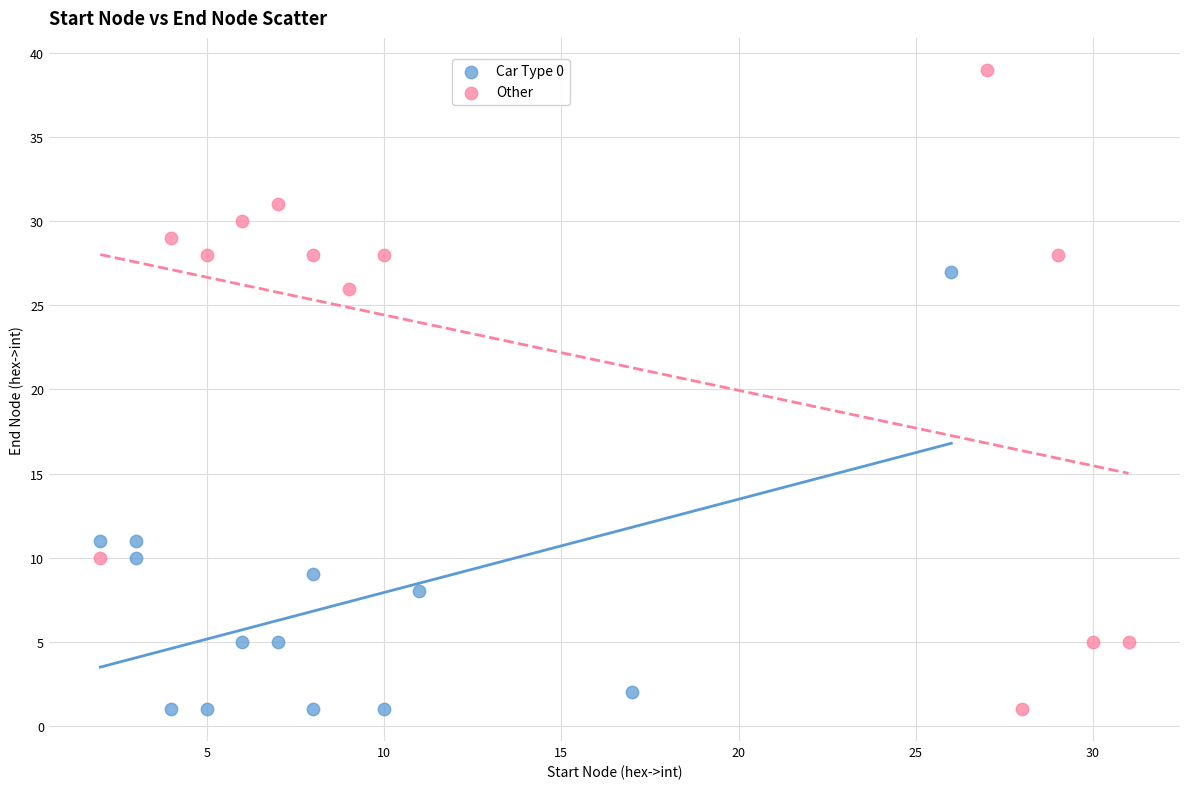

Which series reaches the maximum Y coordinate?

Other